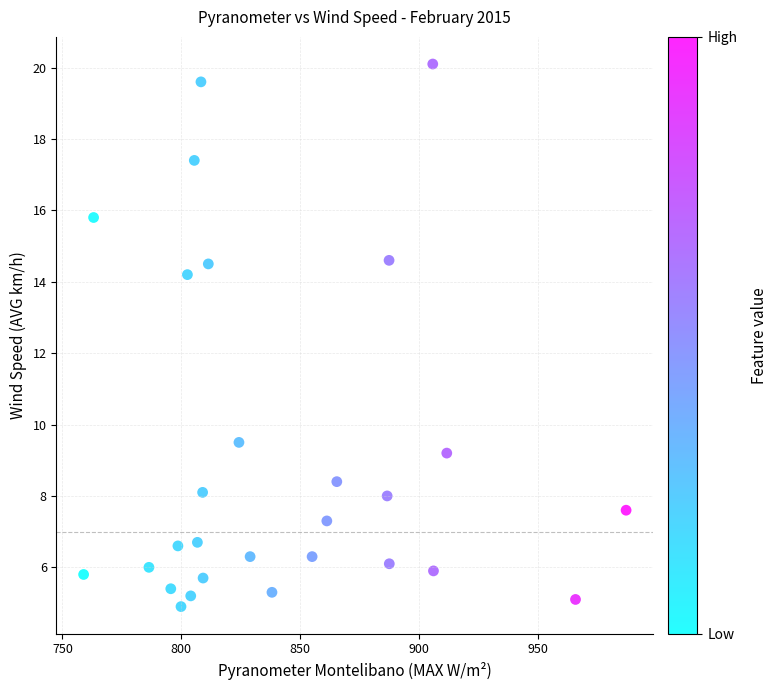

What Y value in the scatter plot is closest to 12?

14.2